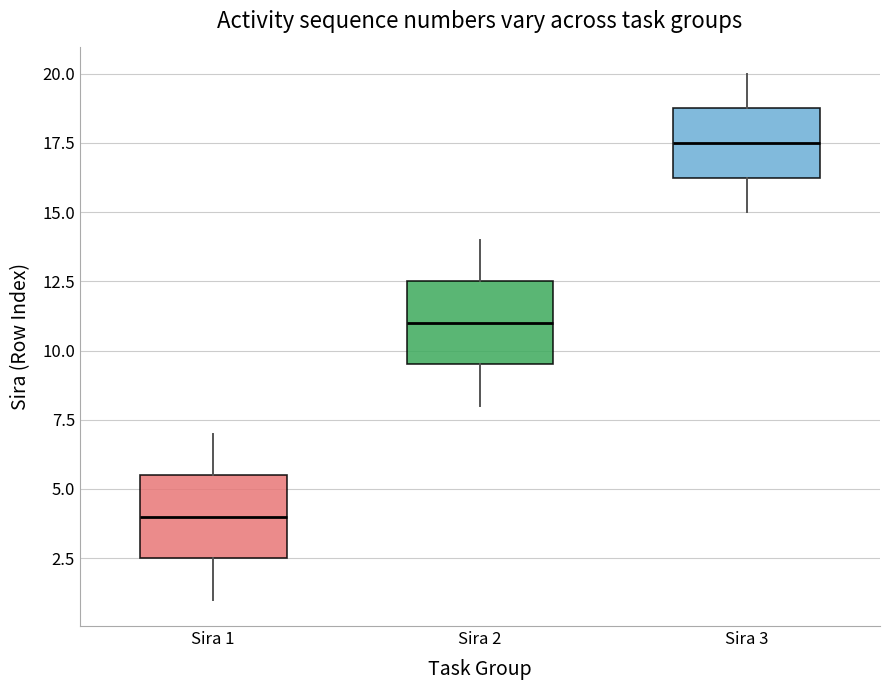

Reading left to right, read every box against the y-axis: the position of its median line, the range the box covers, and the ends of its whiskers. The values are not printed on the chart, so give them approximately, as read against the axis.

Sira 1: median 4.0, box 2.5 to 5.5, whiskers 1.0 to 7.0
Sira 2: median 11.0, box 9.5 to 12.5, whiskers 8.0 to 14.0
Sira 3: median 17.5, box 16.5 to 19.0, whiskers 15.0 to 20.0